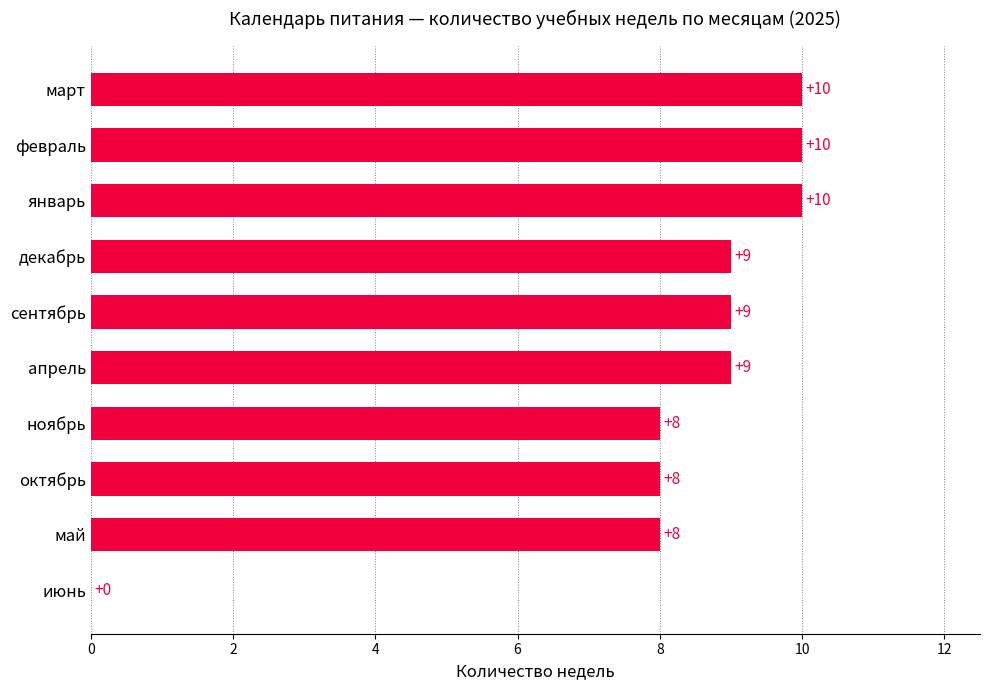

Reading bottom to top, transcribe all the data shown in this chart.

июнь=0	май=8	октябрь=8	ноябрь=8	апрель=9	сентябрь=9	декабрь=9	январь=10	февраль=10	март=10